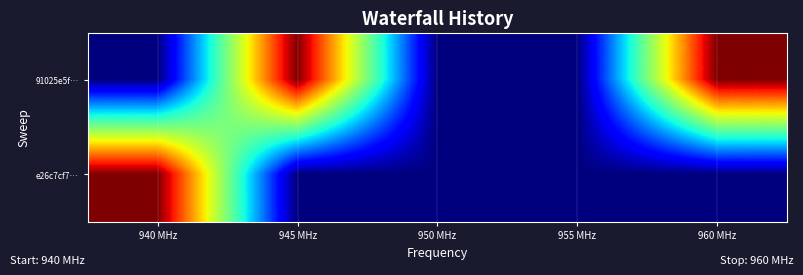

Which series has the largest range (max minus min)?

91025e5f…